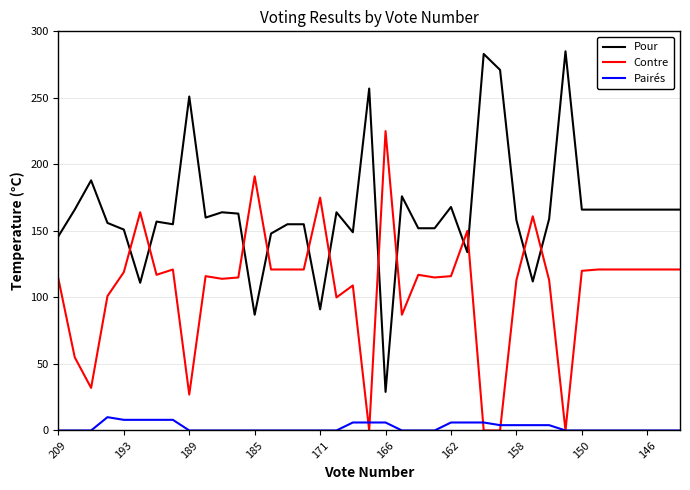

Which series has the widest spread of values?

Pour